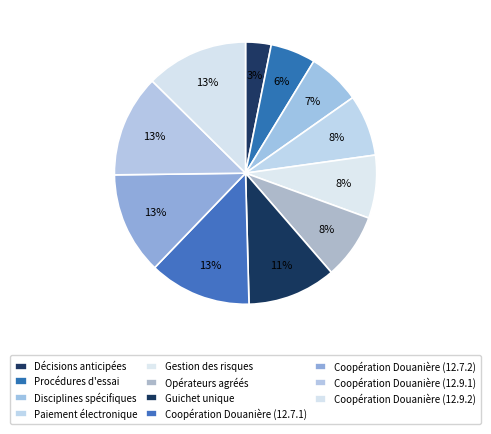

Rank the categories by value from lowest to highest.

Décisions anticipées, Procédures d'essai, Disciplines spécifiques, Paiement électronique, Gestion des risques, Opérateurs agréés, Guichet unique, Coopération Douanière (12.7.1), Coopération Douanière (12.7.2), Coopération Douanière (12.9.1), Coopération Douanière (12.9.2)